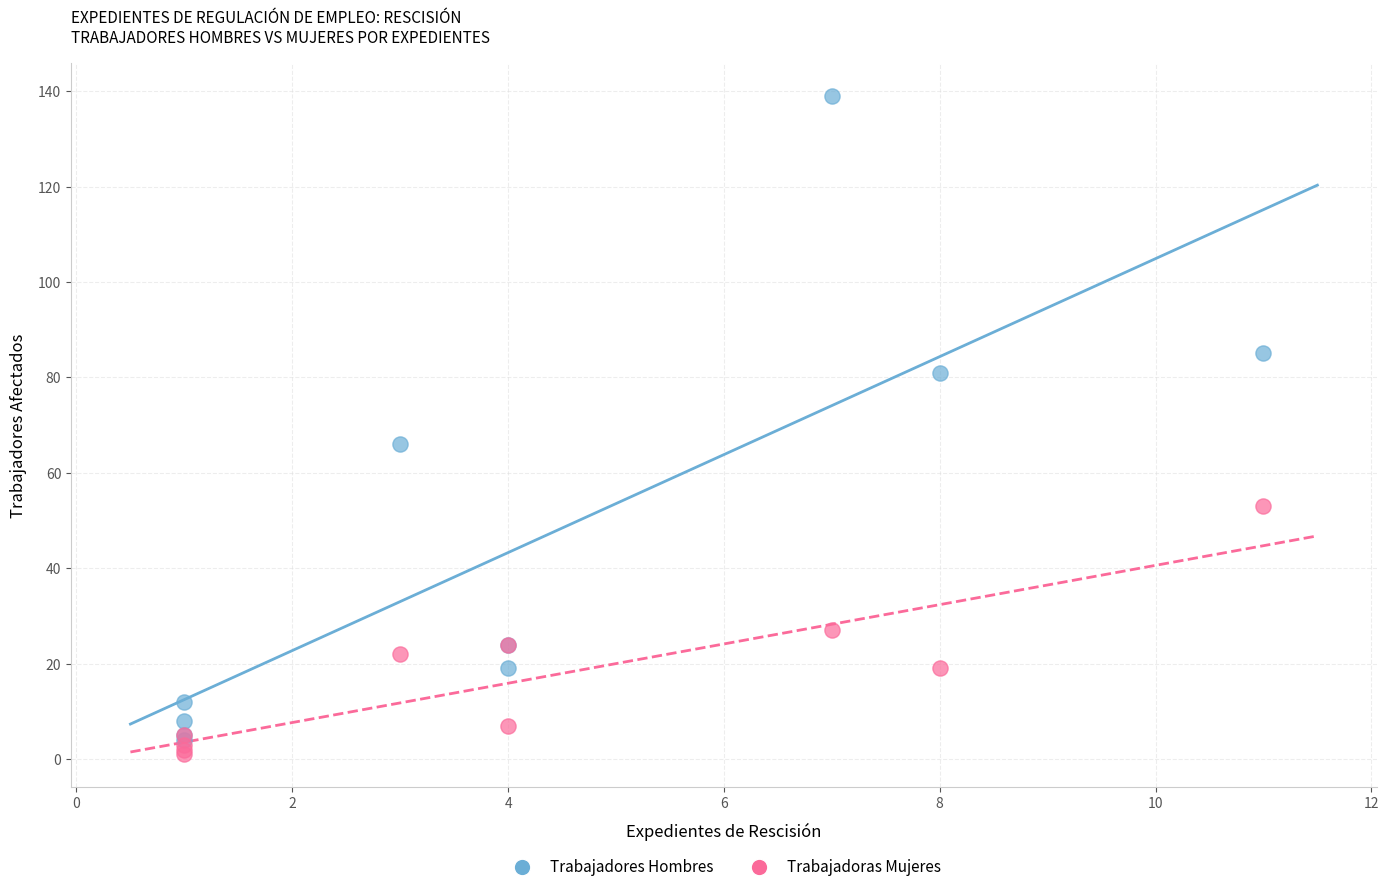

Which series contains the lowest Y value?

Trabajadoras Mujeres